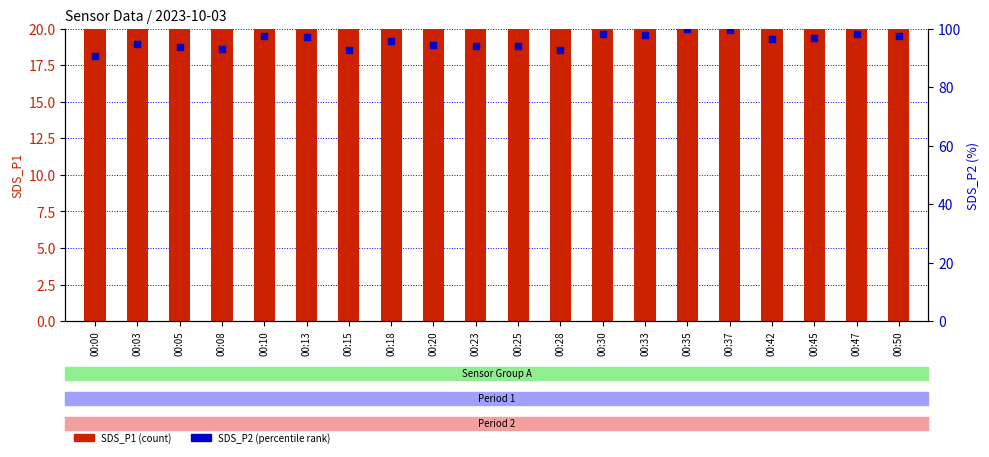

What are all the series names shown in the legend?

SDS_P1, SDS_P2